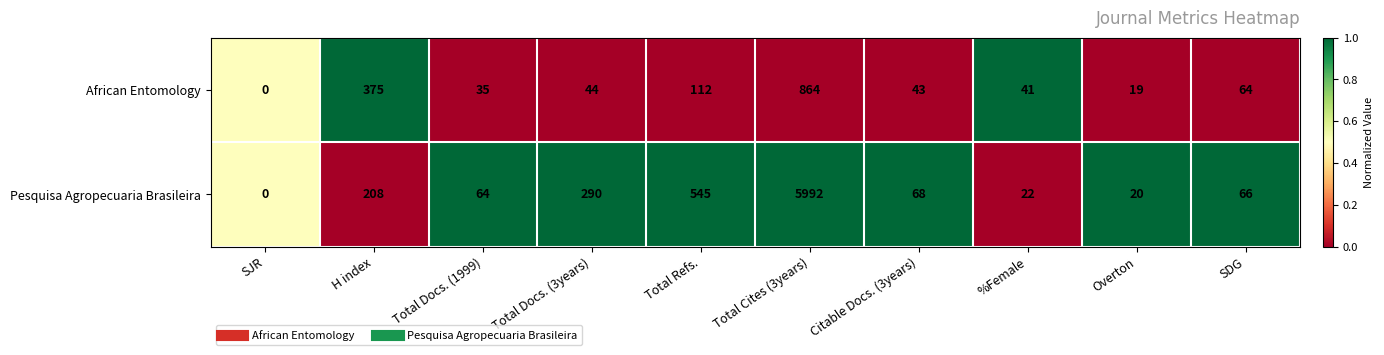

List the series in order of their peak value, lowest first.

African Entomology, Pesquisa Agropecuaria Brasileira